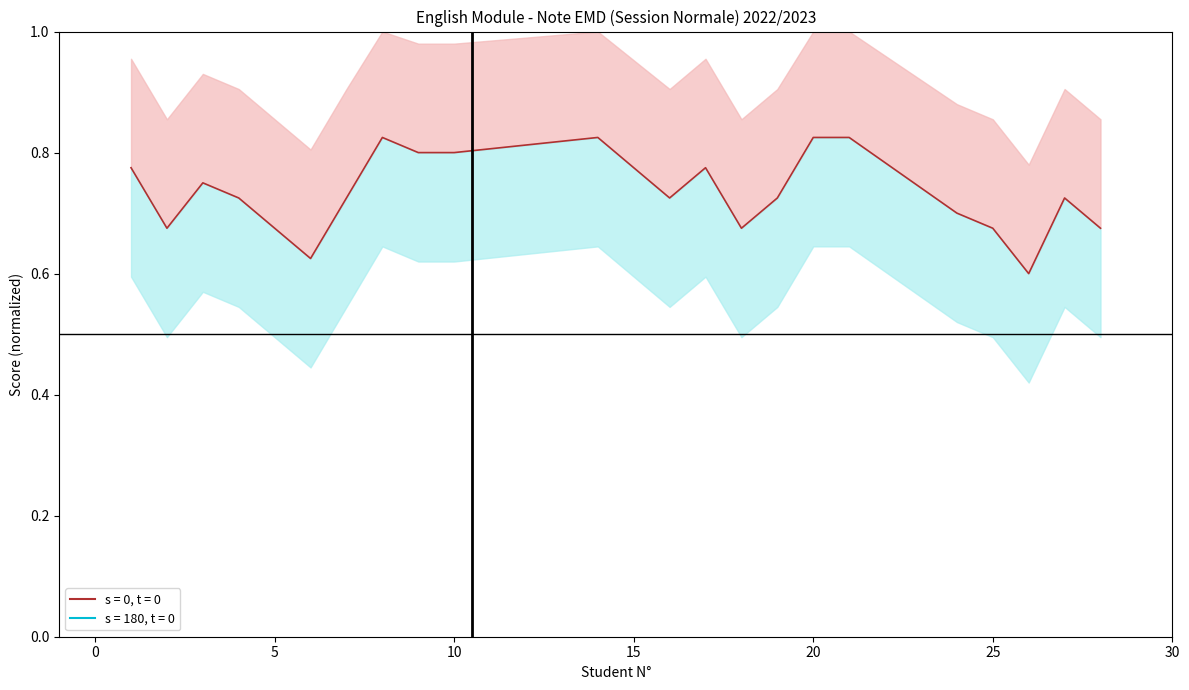

Where is the data nearest to the value 0?

26